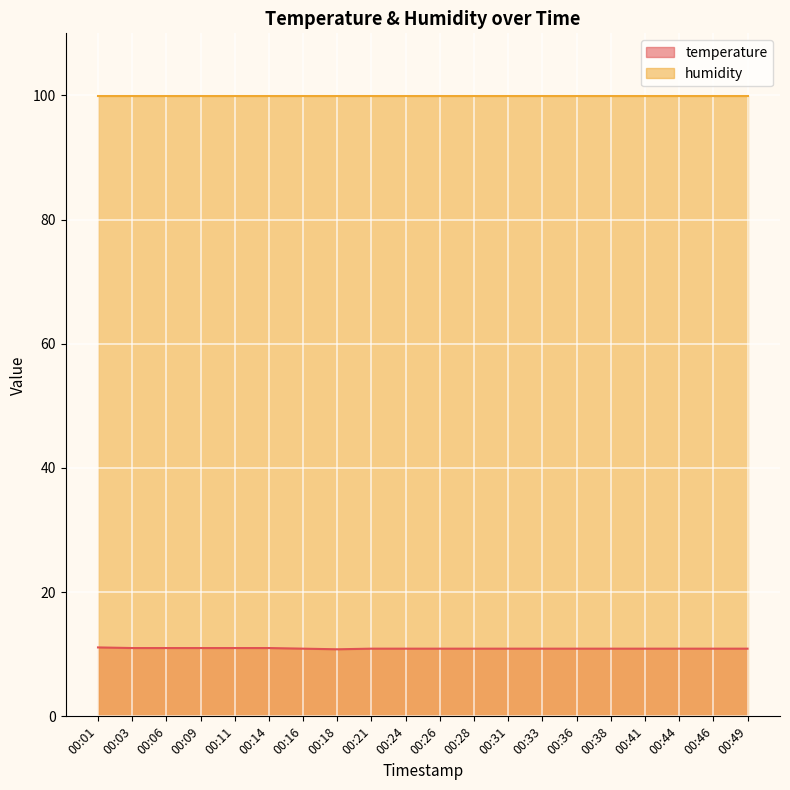

Rank the categories by value from lowest to highest.

00:18, 00:16, 00:21, 00:24, 00:26, 00:28, 00:31, 00:33, 00:36, 00:38, 00:41, 00:44, 00:46, 00:49, 00:03, 00:06, 00:09, 00:11, 00:14, 00:01